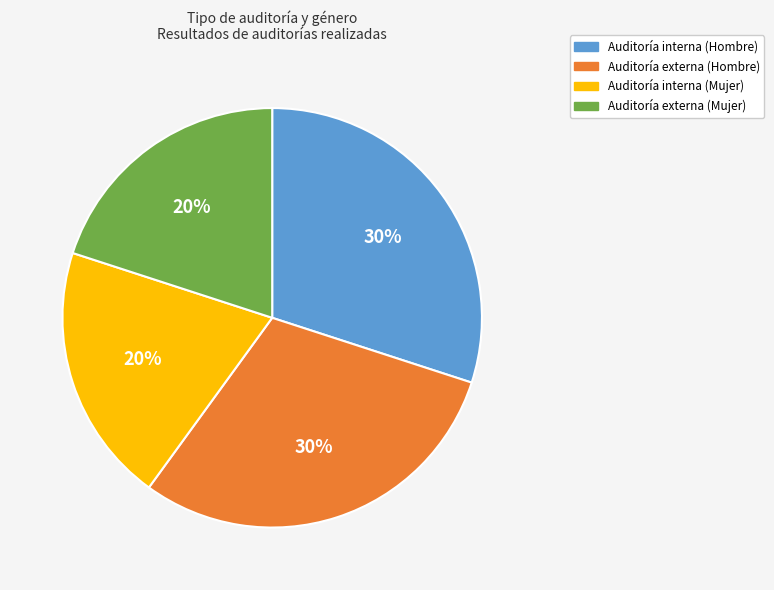

Is it true that Auditoría interna (Hombre) is 30% of the pie?

True